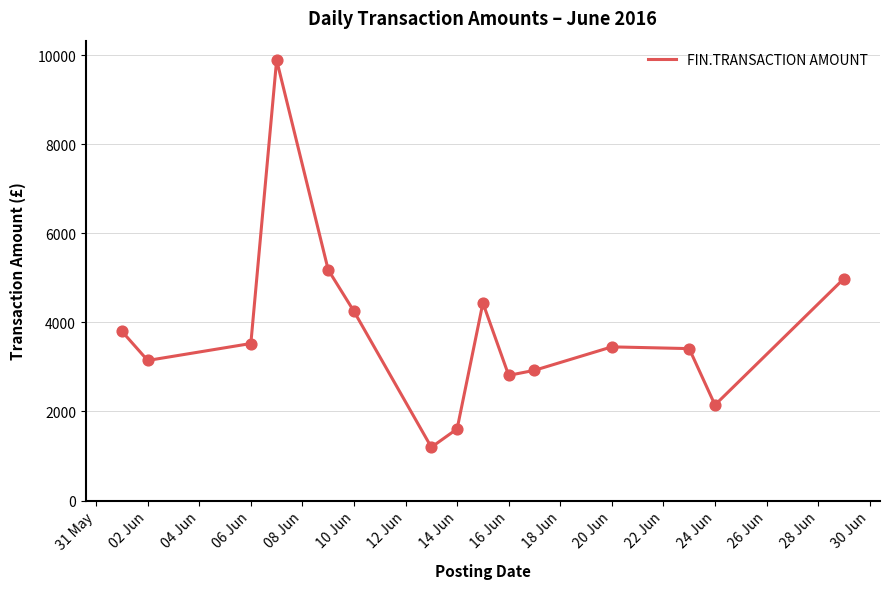

What is the smallest value displayed?

1196.7